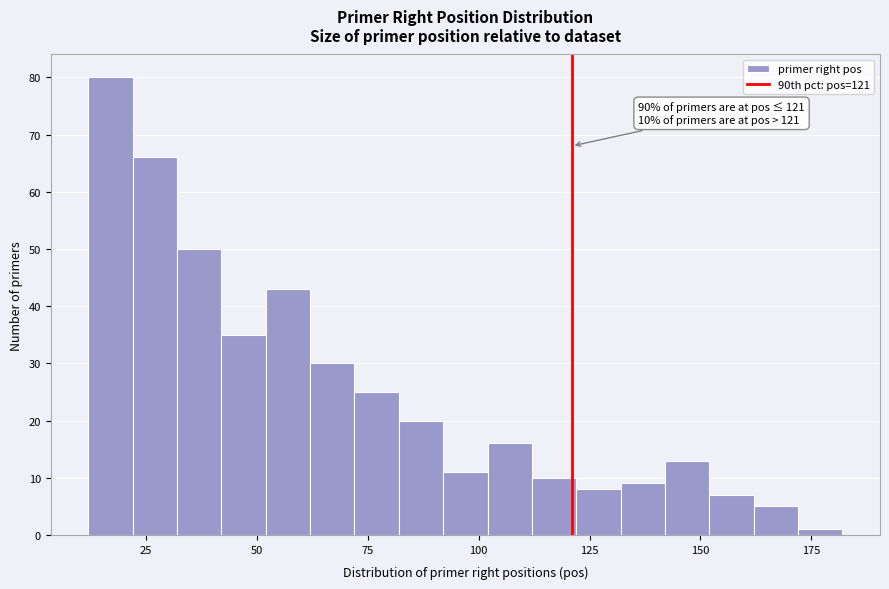

Around what value on the x-axis is the tallest bar? Give the approximate position of its centre, as read against the axis.

15